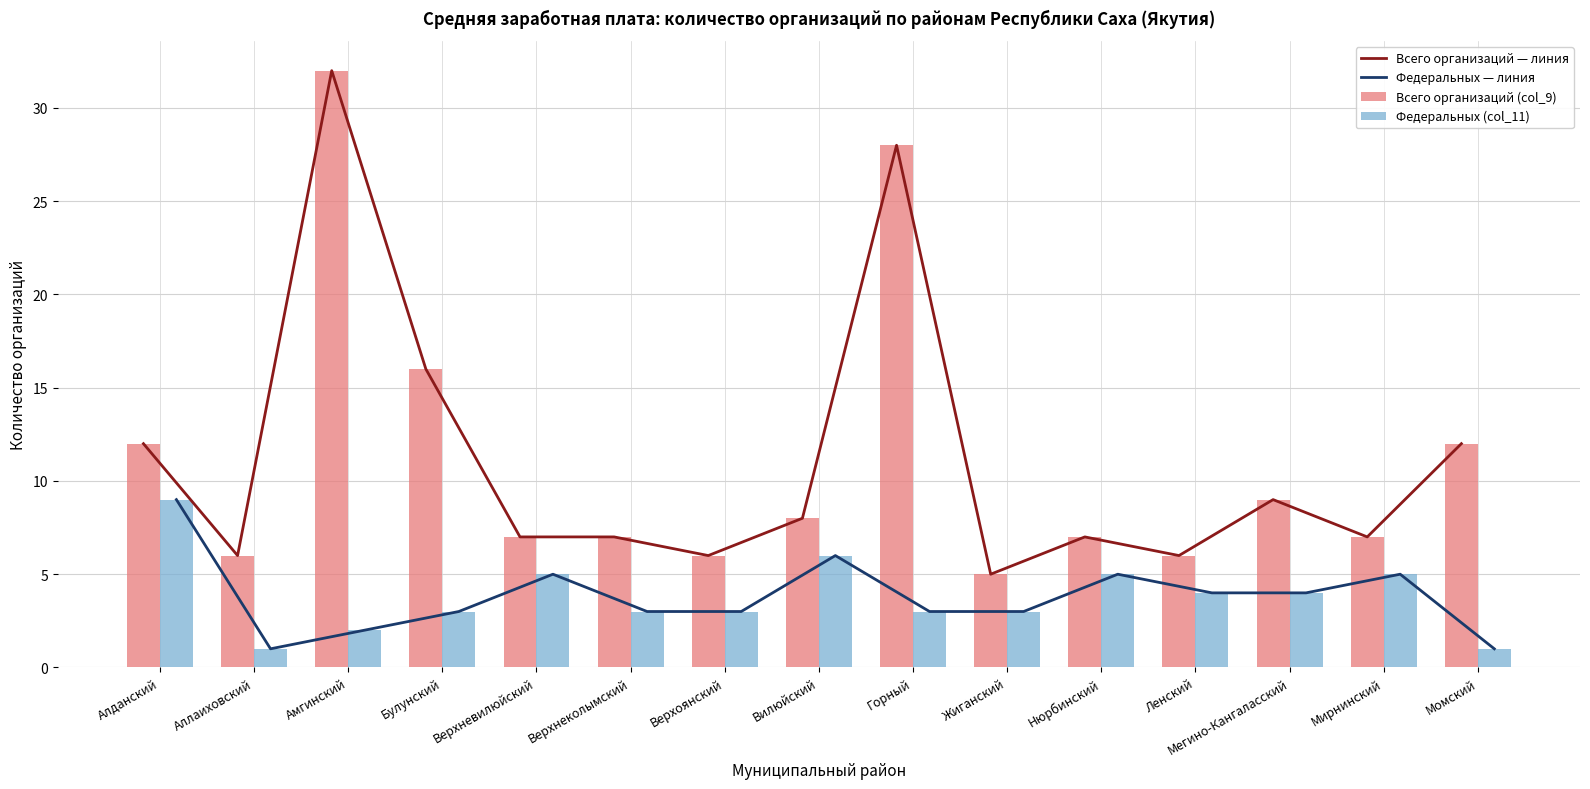

Rank the categories by Всего организаций — линия value from lowest to highest.

Жиганский, Аллаиховский, Верхоянский, Ленский, Верхневилюйский, Верхнеколымский, Нюрбинский, Мирнинский, Вилюйский, Мегино-Кангаласский, Алданский, Момский, Булунский, Горный, Амгинский